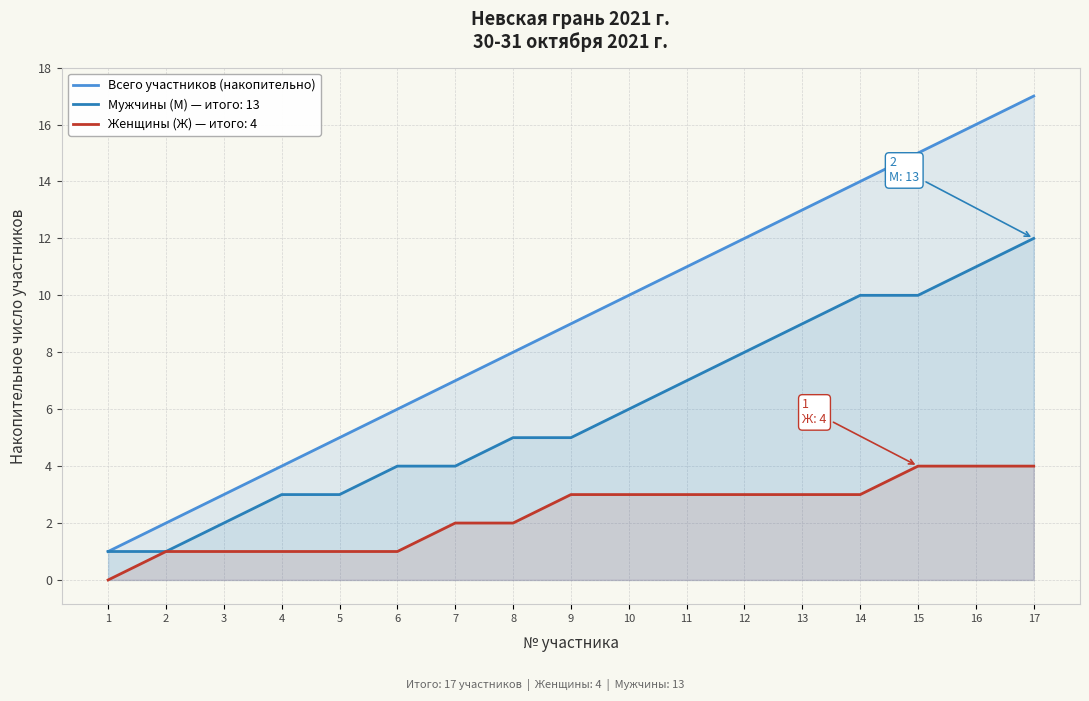

Reading left to right, what are all the values shown in this chart?

1	2	3	4	5	6	7	8	9	10	11	12	13	14	15	16	17